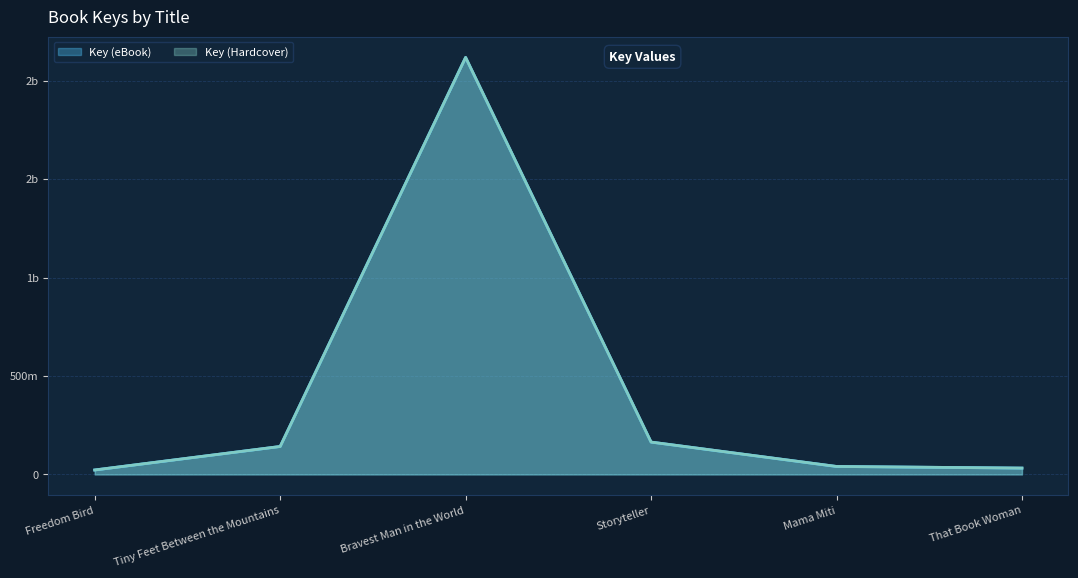

Is it true that Key (eBook) equals 40613812 at Mama Miti?

True